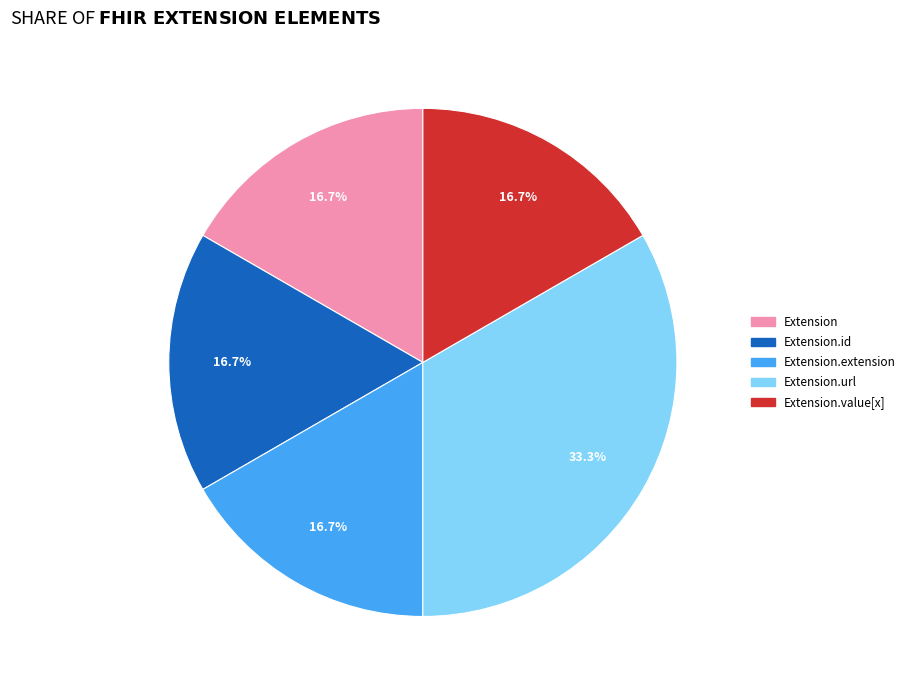

Does any single category account for the majority?

No